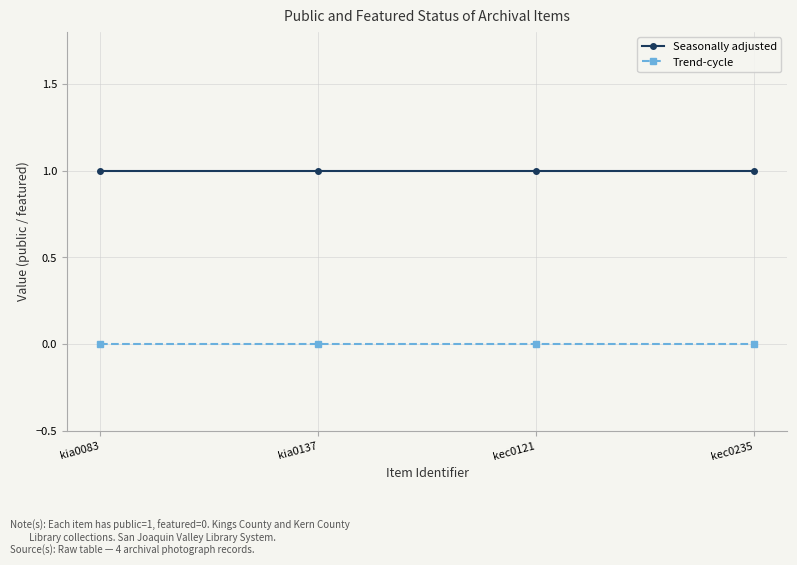

True or false: Trend-cycle has more than 2 points higher than both neighbors.

False